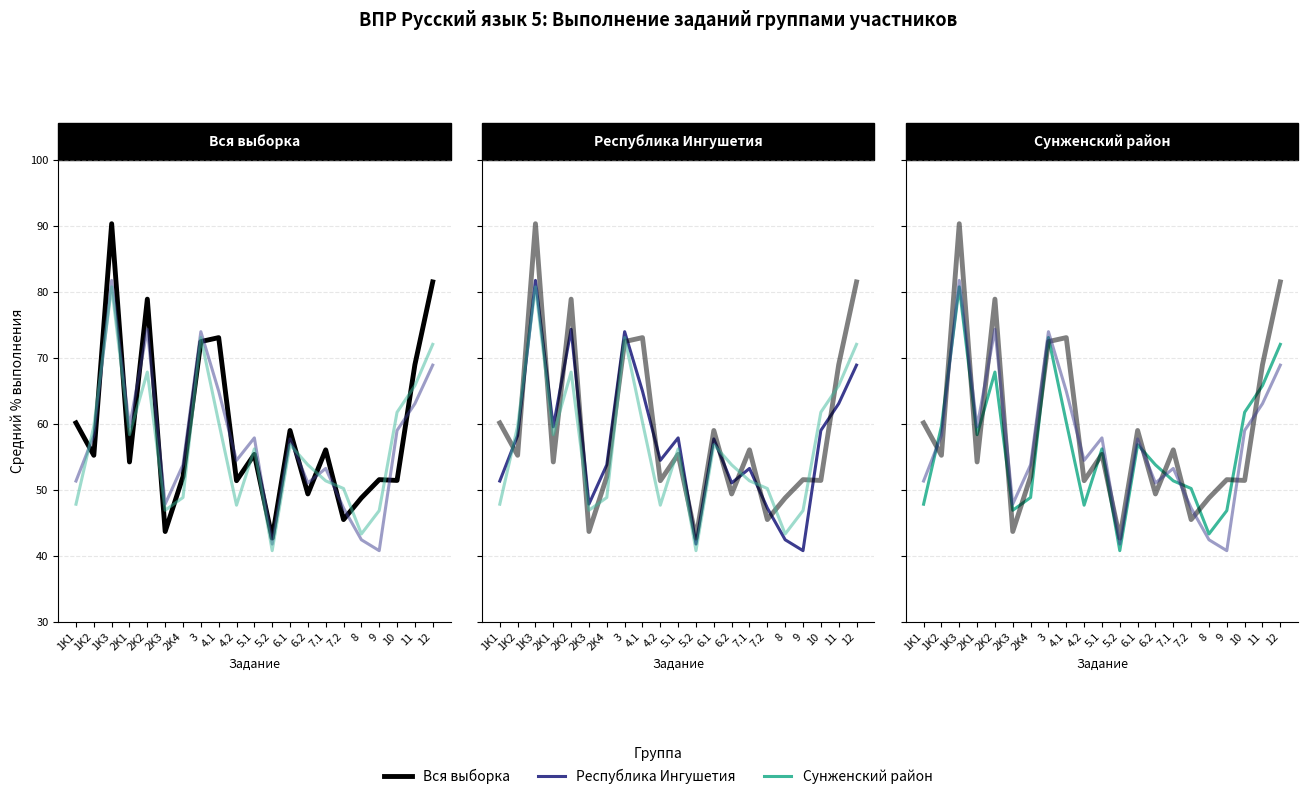

Which series ends up on top after the final intersection of Республика Ингушетия and Вся выборка?

Вся выборка